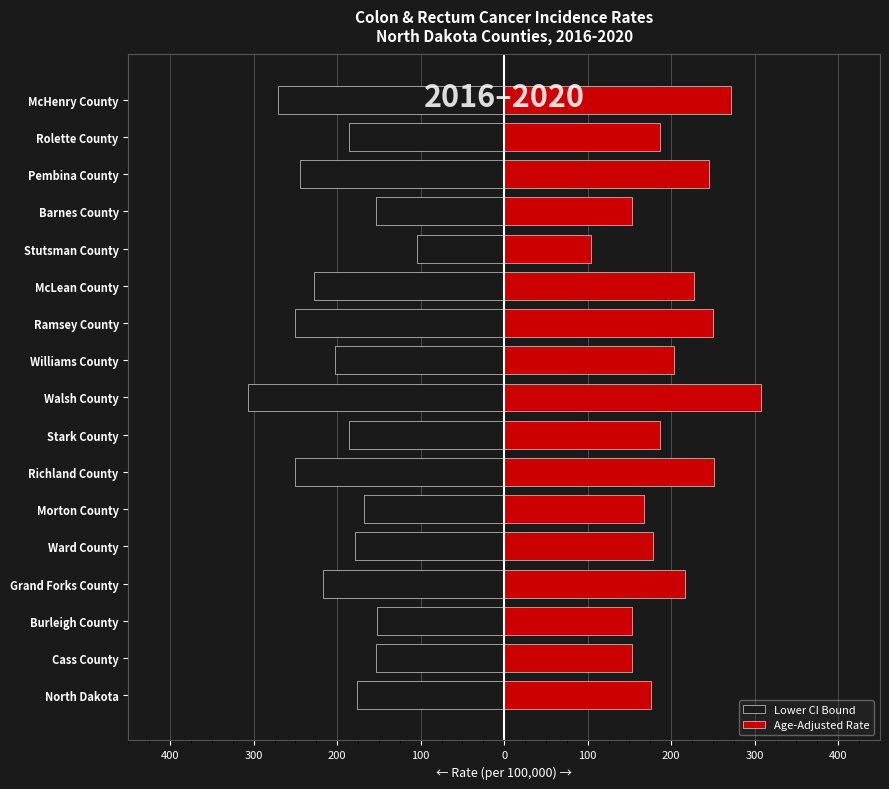

What is the maximum value shown in the chart?

307.1